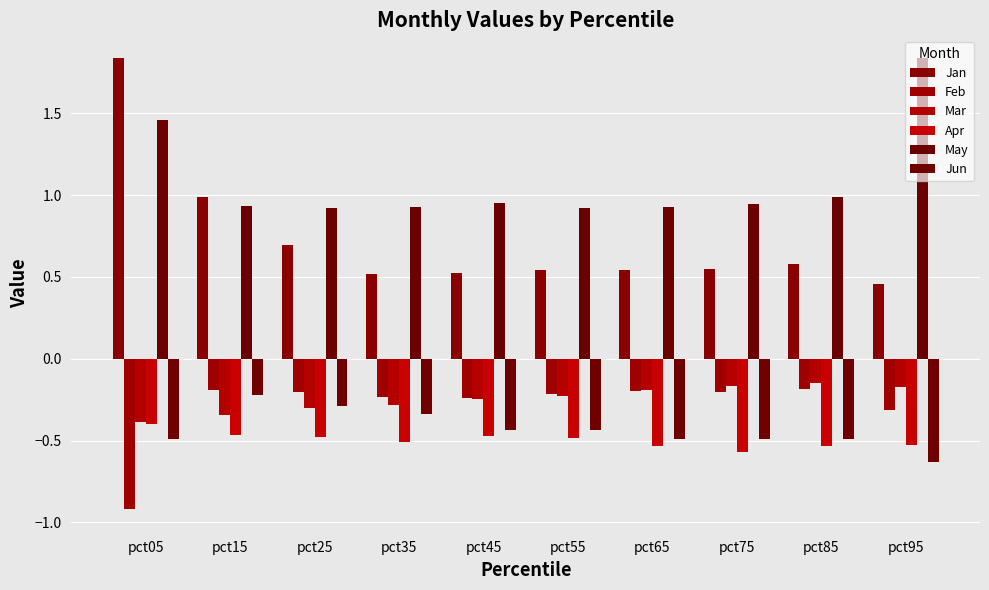

Are the bars horizontal?

No